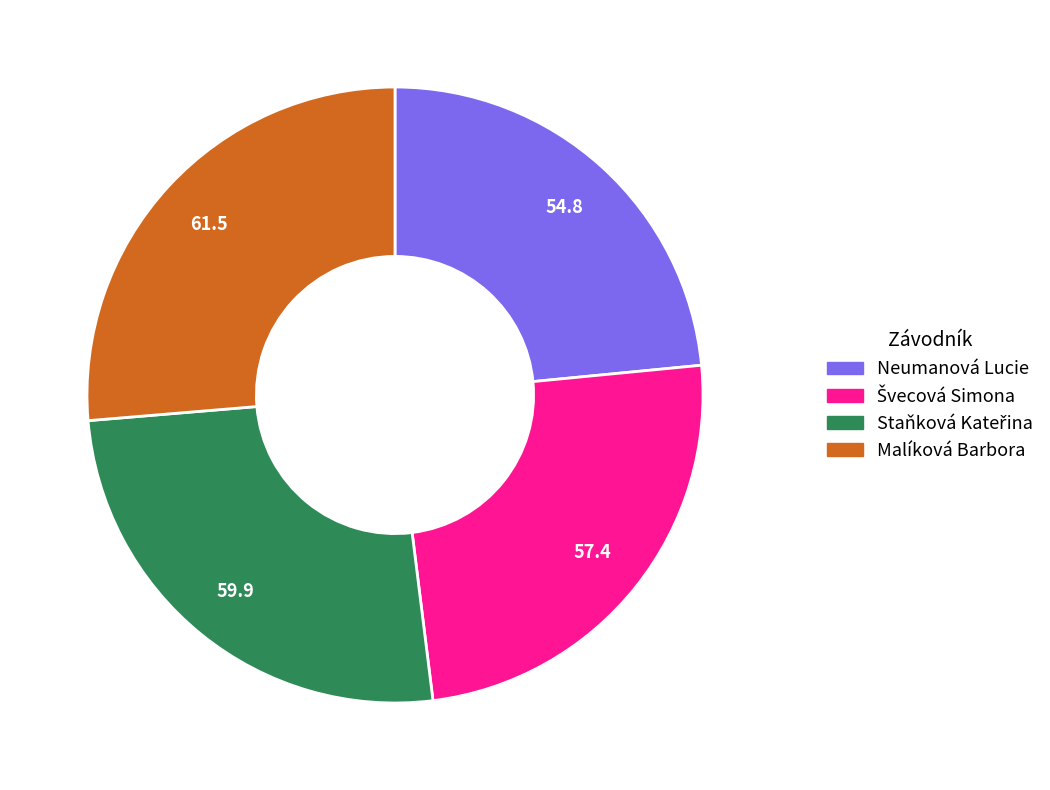

Which slice is the smallest?

Neumanová Lucie